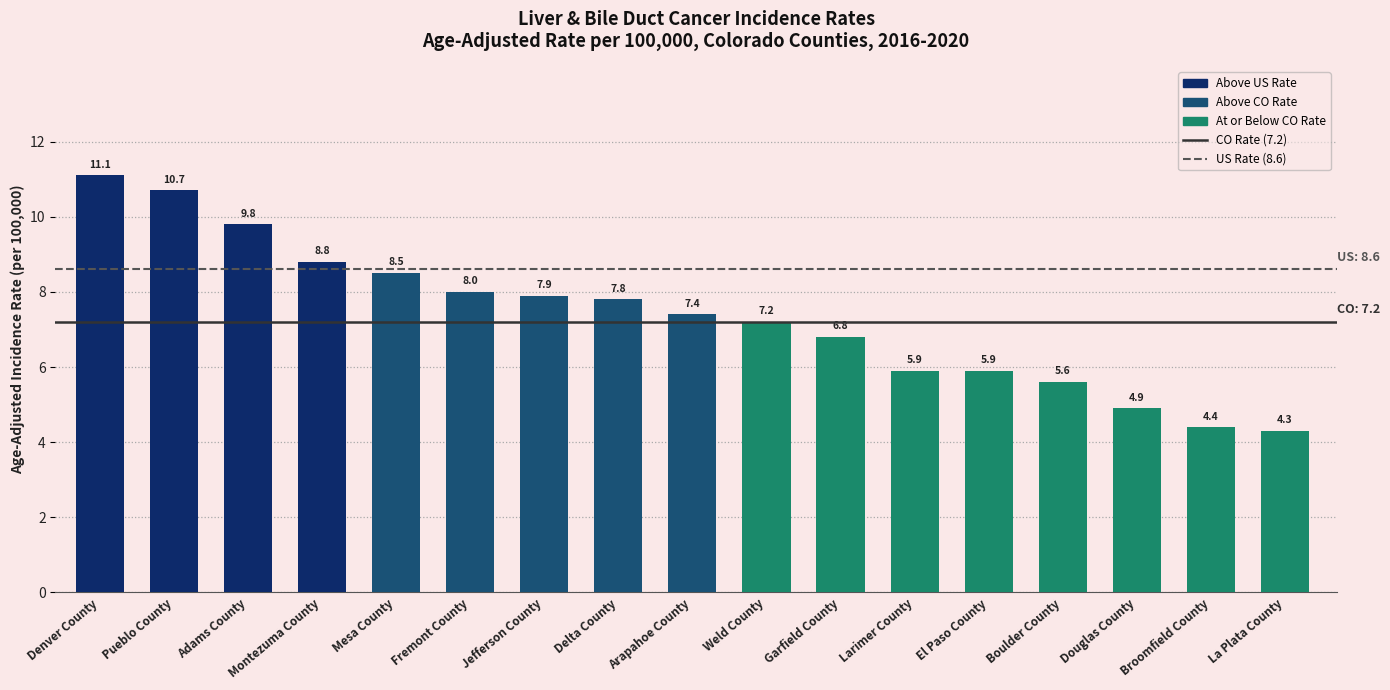

The chart shows a value of 4.3 at La Plata County. True or false?

True